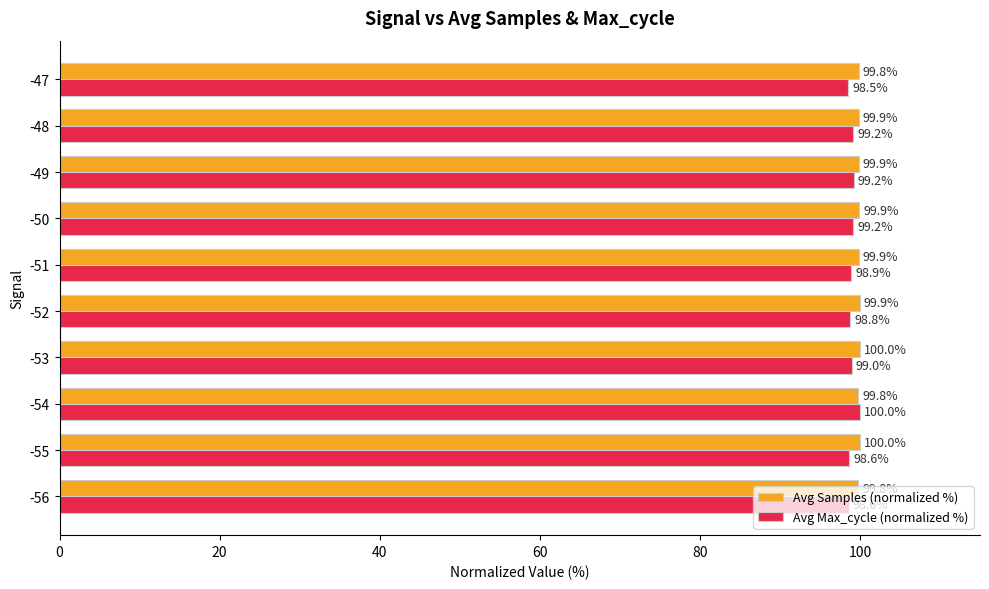

What is the spread (max minus min) of values at -47?

1.3